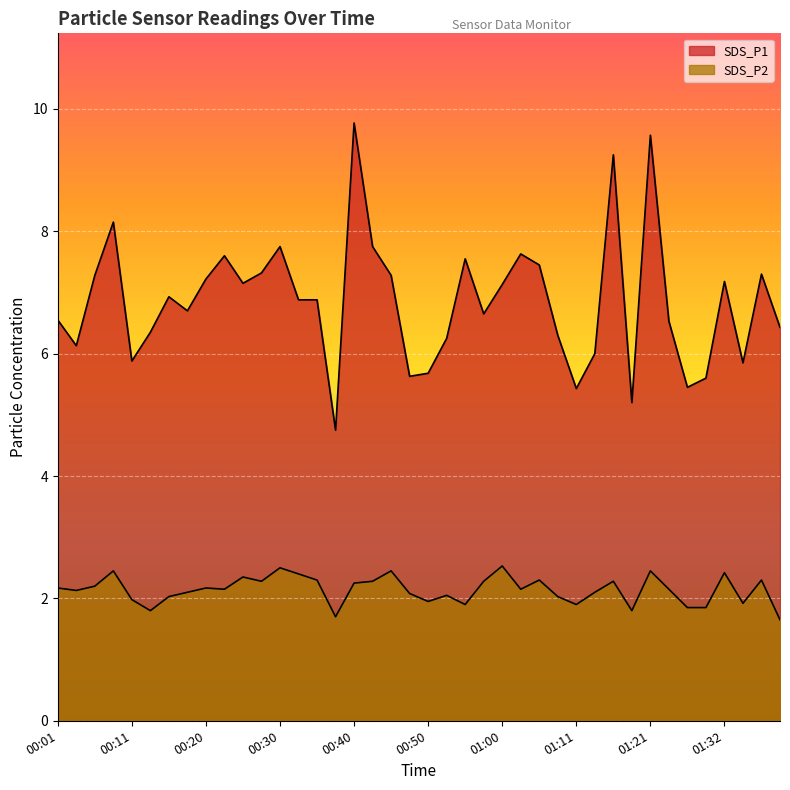

What is the difference between the SDS_P2 values at 00:13 and 01:29?

0.1